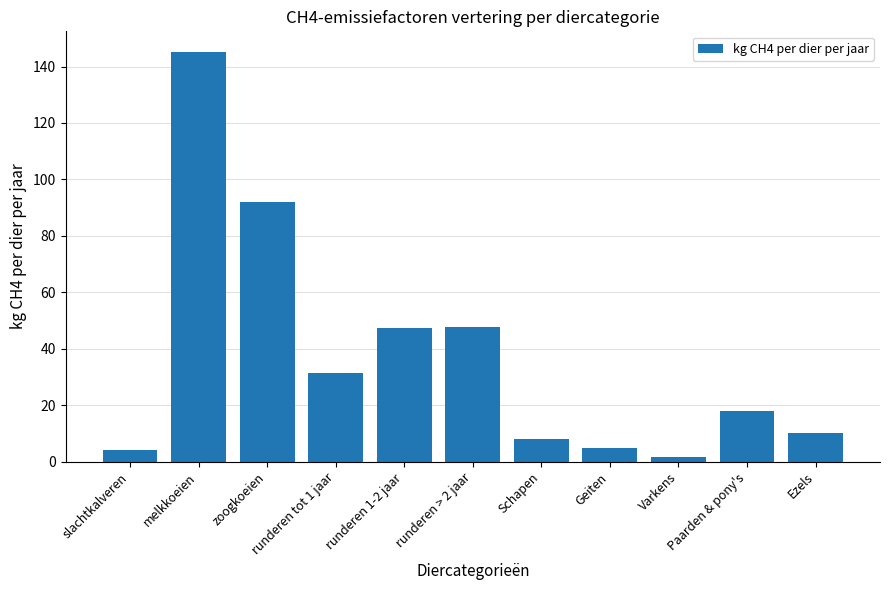

Count the number of categories in the chart.

11